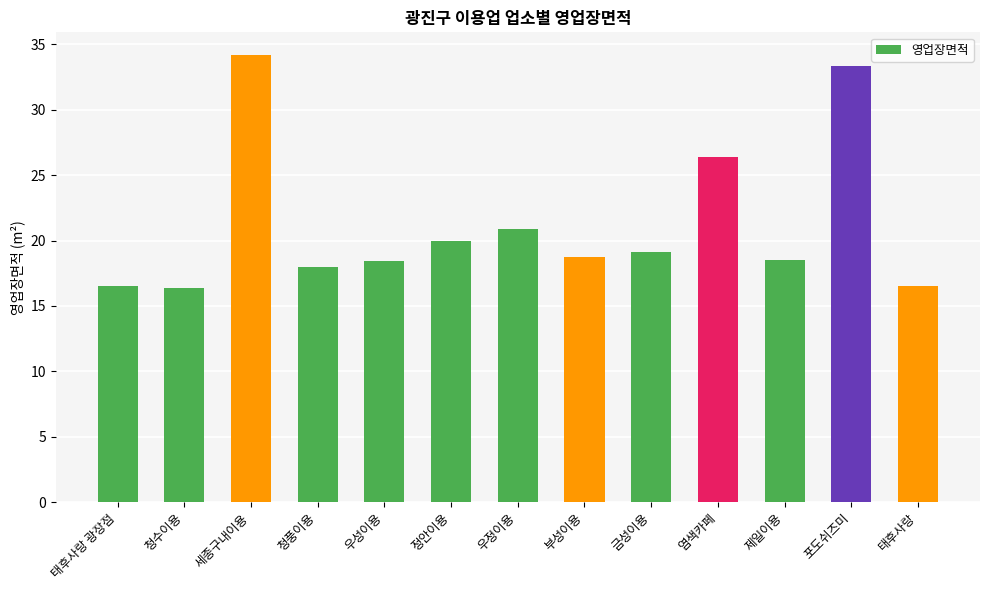

The value at 염색카페 is 42.5. True or false?

False